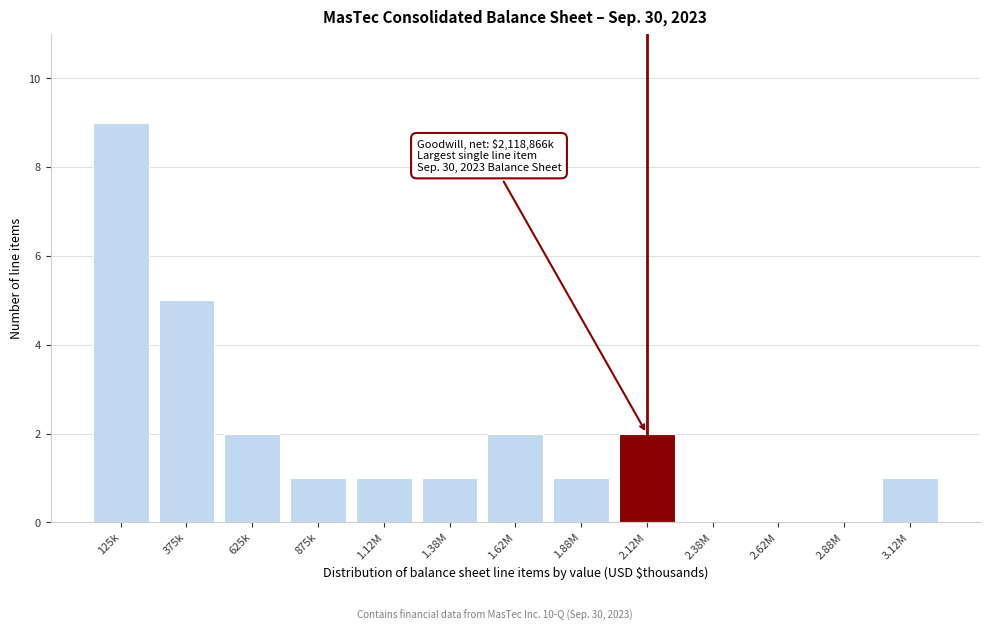

Reading right to left, extract all data points from this chart.

3.12M=1	2.88M=0	2.62M=0	2.38M=0	2.12M=2	1.88M=1	1.62M=2	1.38M=1	1.12M=1	875k=1	625k=2	375k=5	125k=9